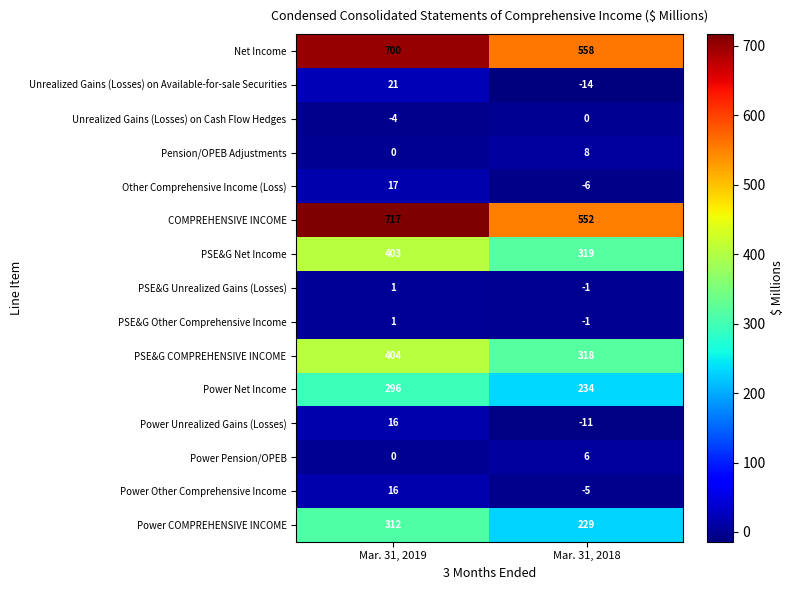

What is the smallest value displayed?

-14